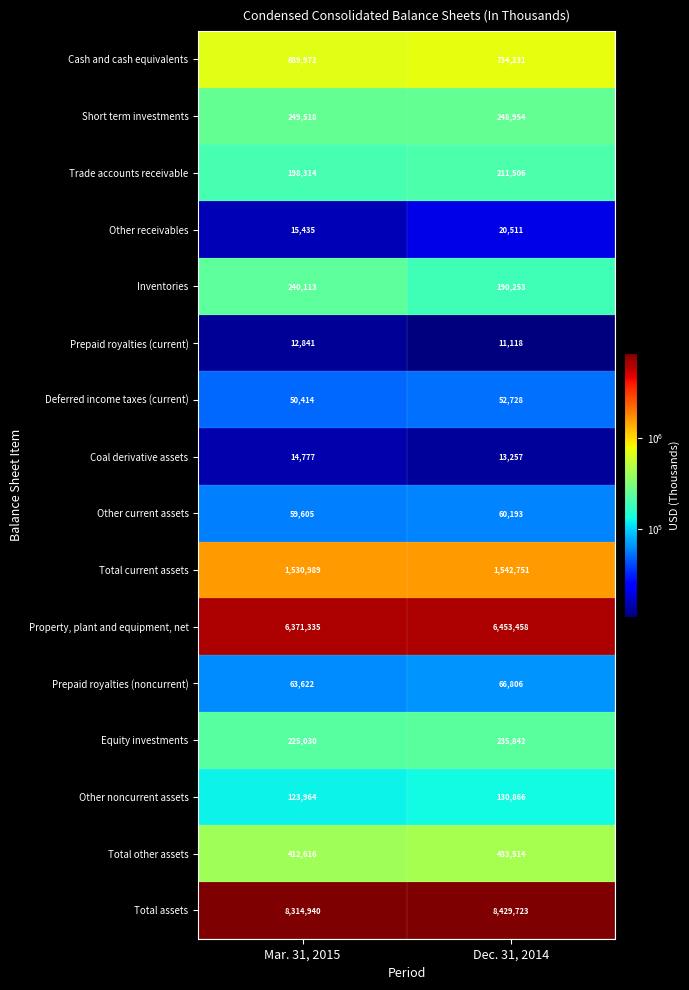

What value does the Inventories series have at Mar. 31, 2015, to the nearest 100?

240100